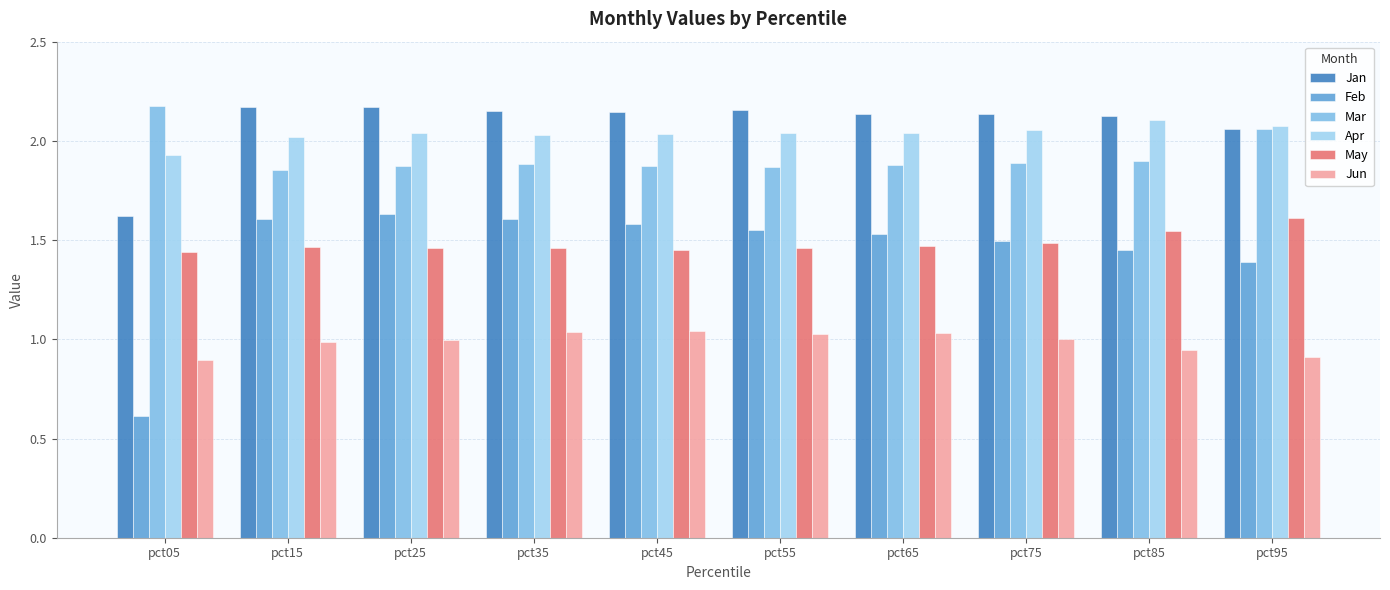

Rank the series at pct35 from highest to lowest value.

Jan, Apr, Mar, Feb, May, Jun